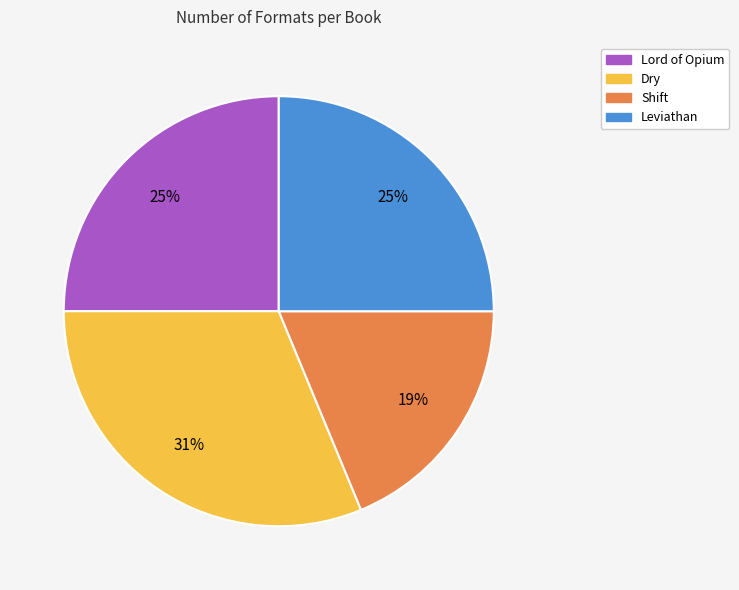

Which category has the smallest portion of the pie?

Shift